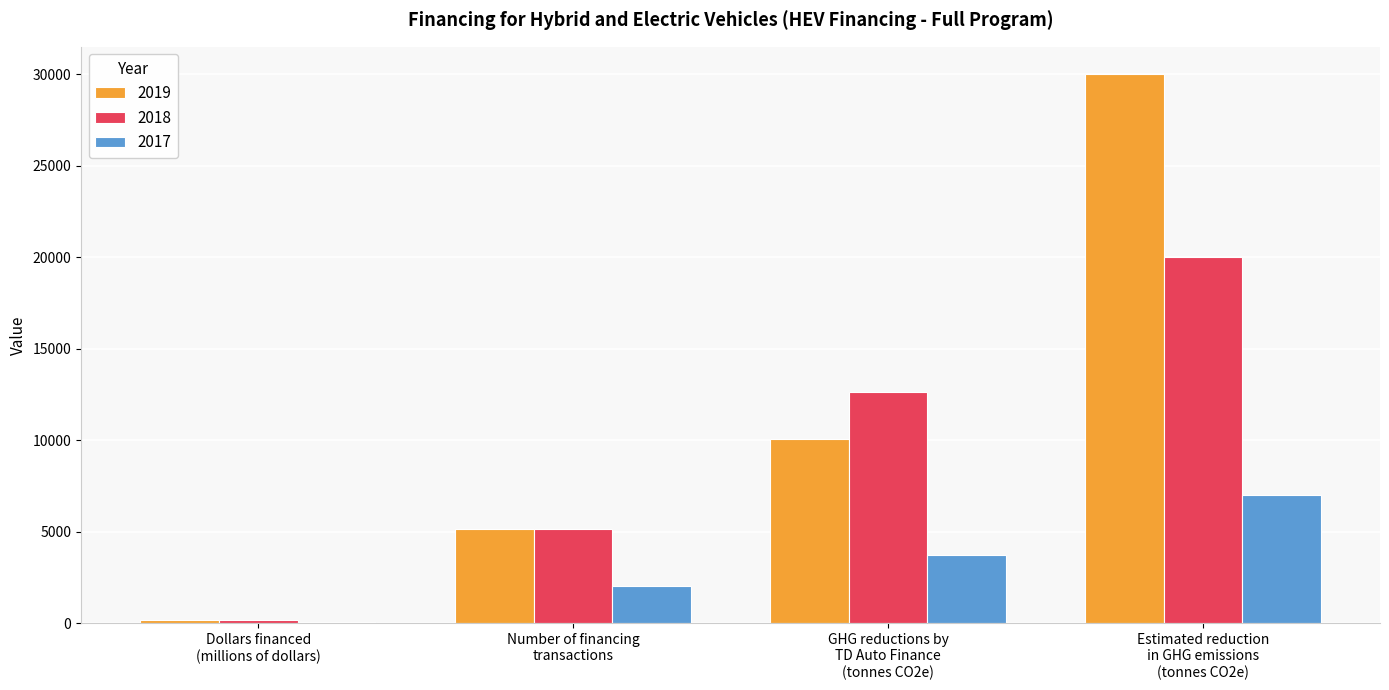

How many series are shown in this chart?

3